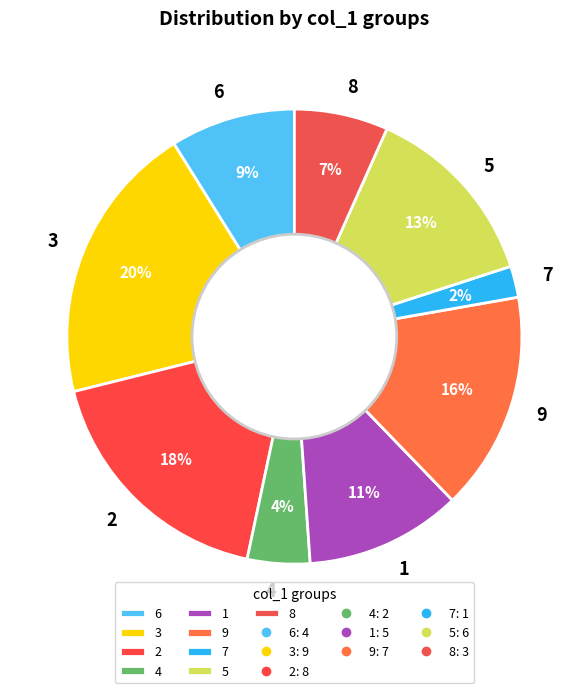

The 8 slice represents 1% of the pie. True or false?

False